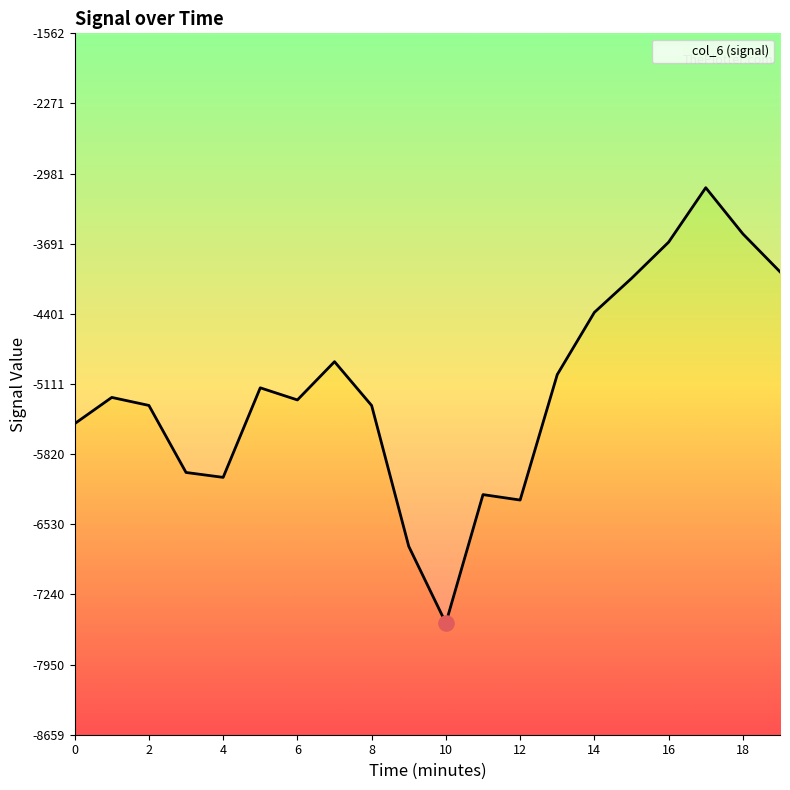

What is the smallest value displayed?

-7530.4